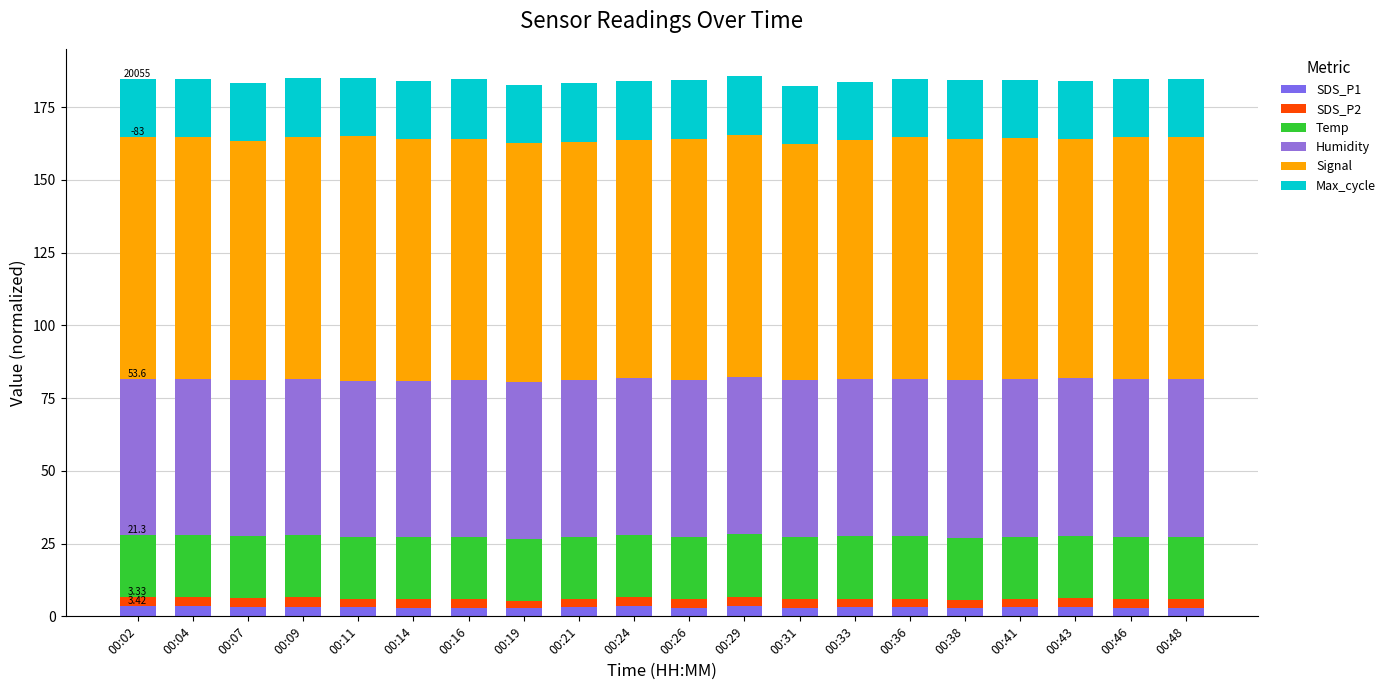

Are the bars horizontal?

No